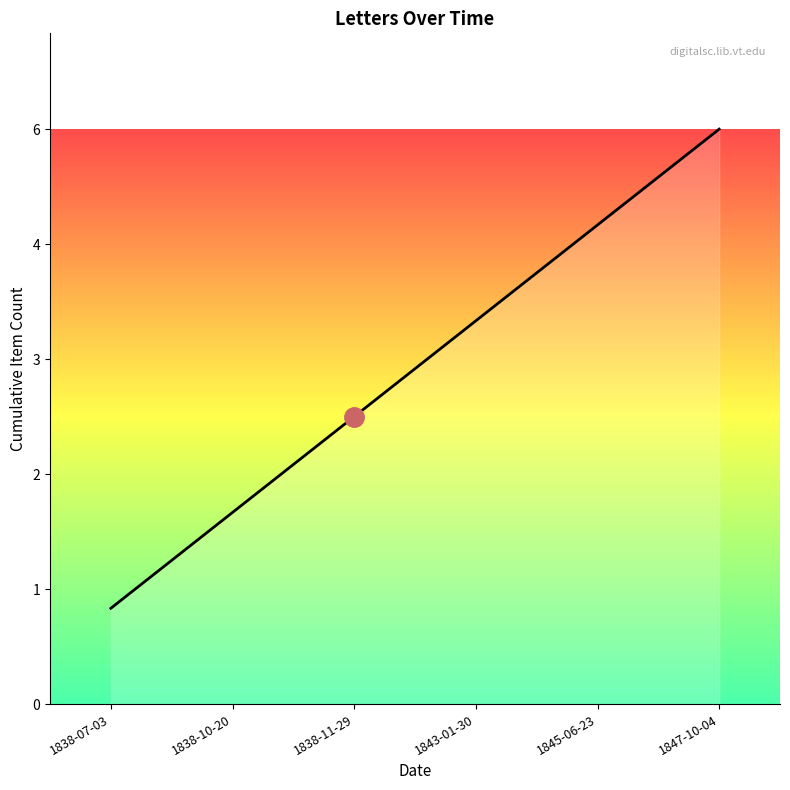

Does the chart have visible grid lines?

No